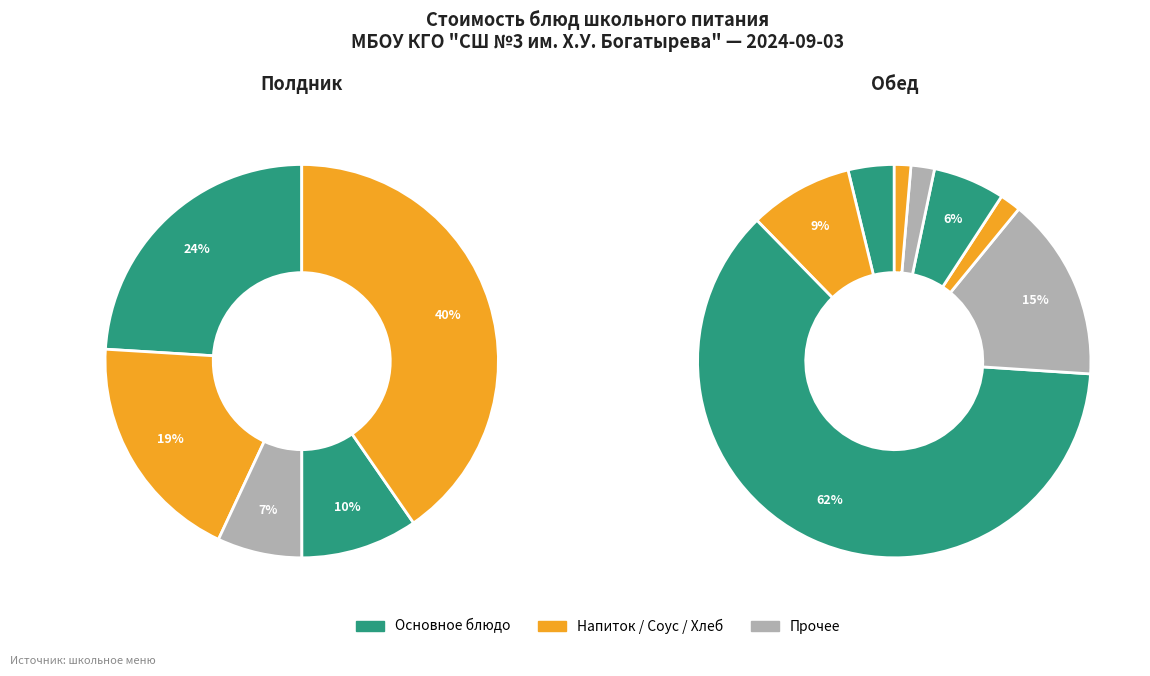

How many slices are in this pie chart?

13